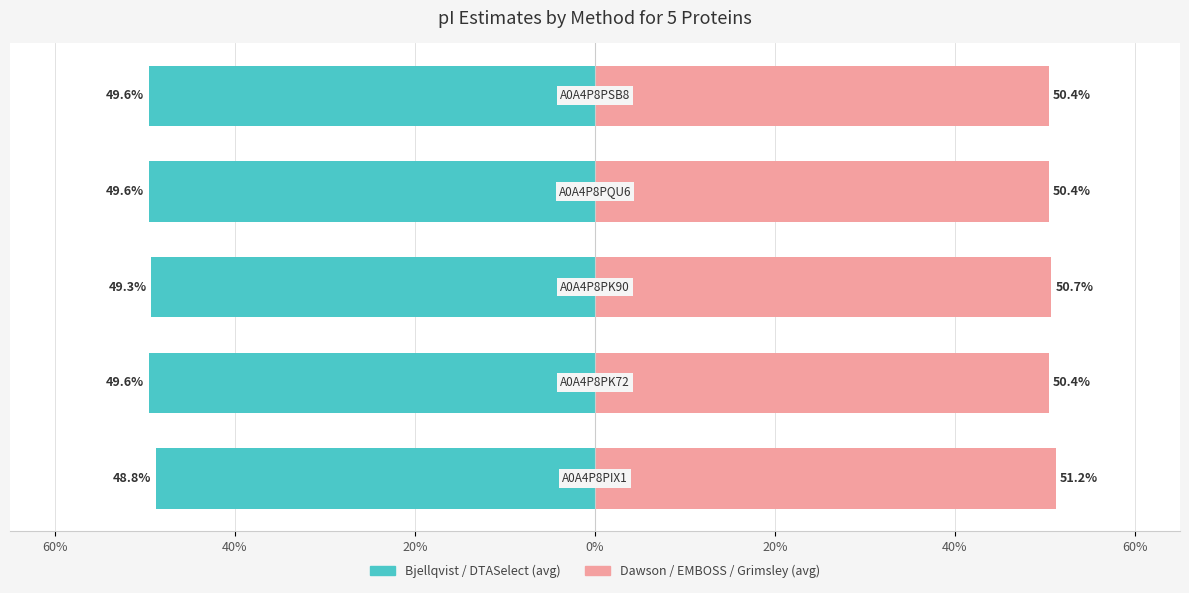

Which series has the largest range (max minus min)?

Dawson / EMBOSS / Grimsley (avg)